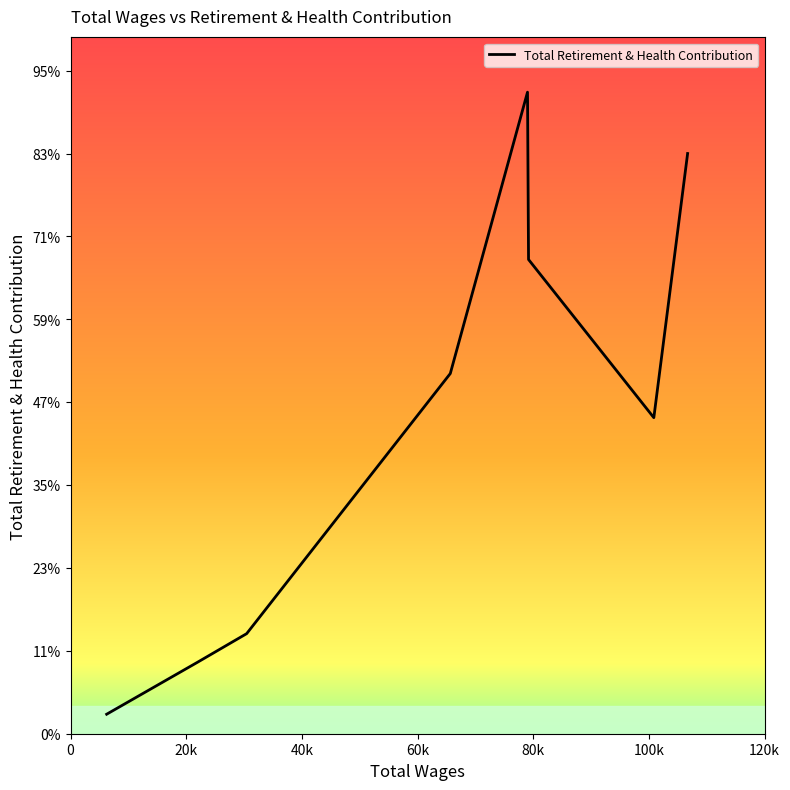

Does the chart have visible grid lines?

No